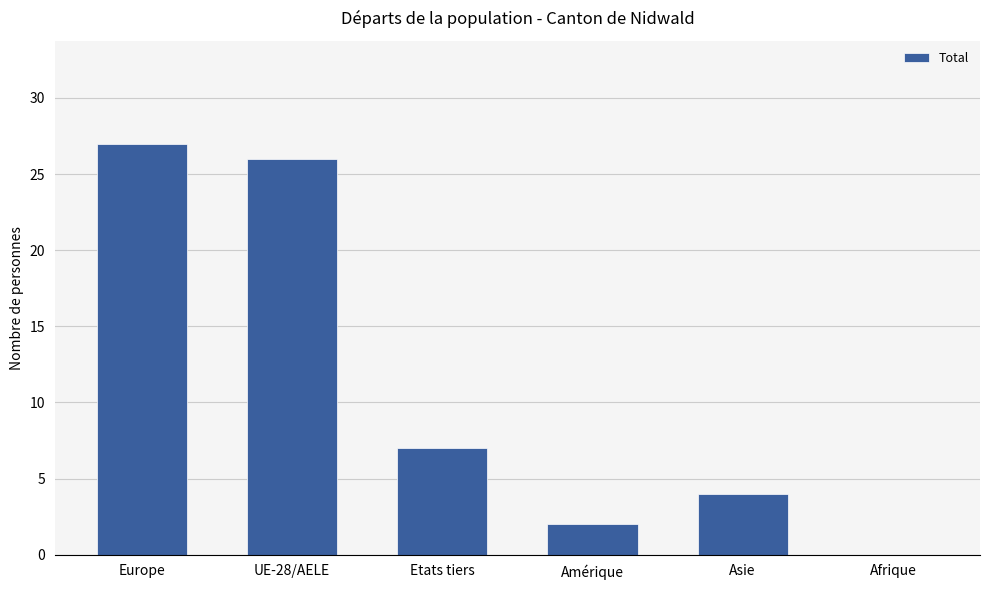

What is the sum of all values?

66